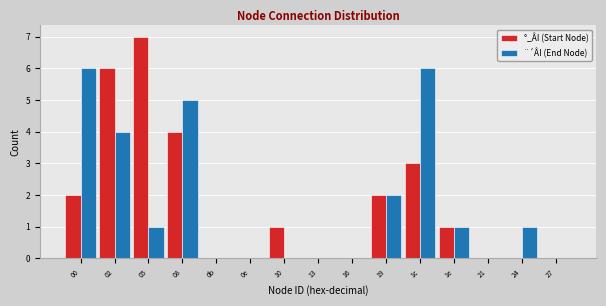

Reading left to right, list all the values displayed in this chart.

°_ÂI (Start Node): 00=2	02=6	05=7	08=4	0b=0	0e=0	10=1	13=0	16=0	19=2	1c=3	1e=1	21=0	24=0	27=0
¨´ÂI (End Node): 00=6	02=4	05=1	08=5	0b=0	0e=0	10=0	13=0	16=0	19=2	1c=6	1e=1	21=0	24=1	27=0